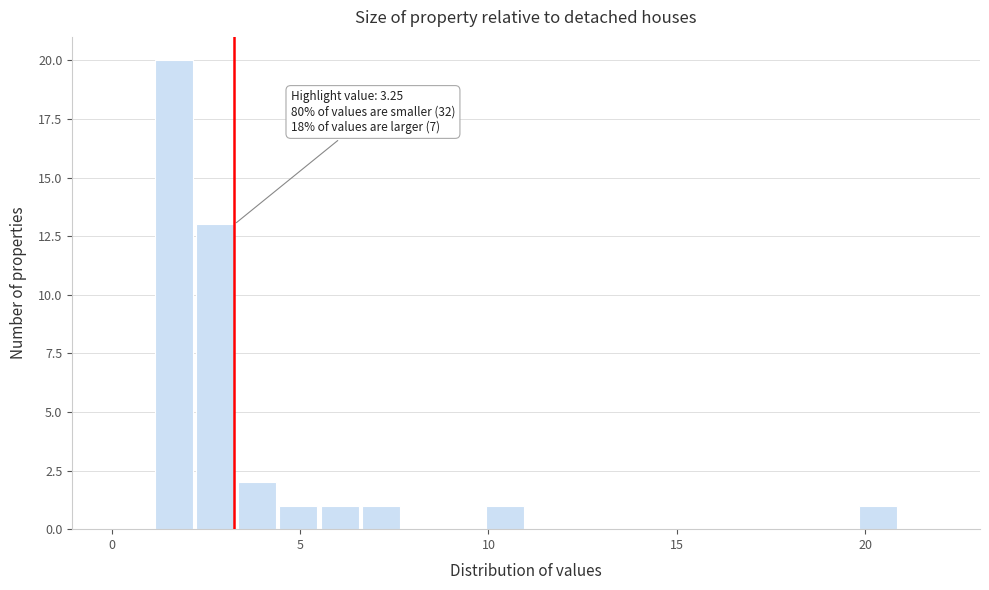

Read against the x-axis, roughly where is the centre of the tallest bar?

1.5